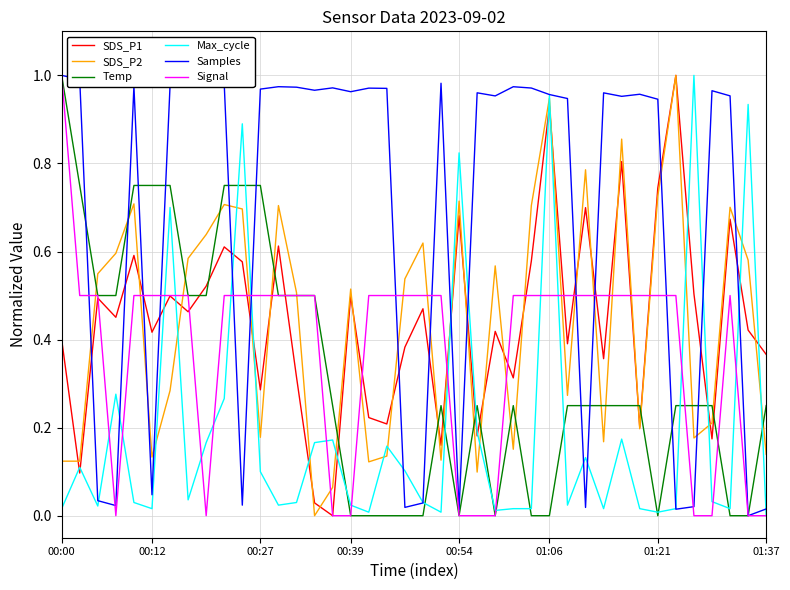

Which series has the largest total across all categories?

Samples